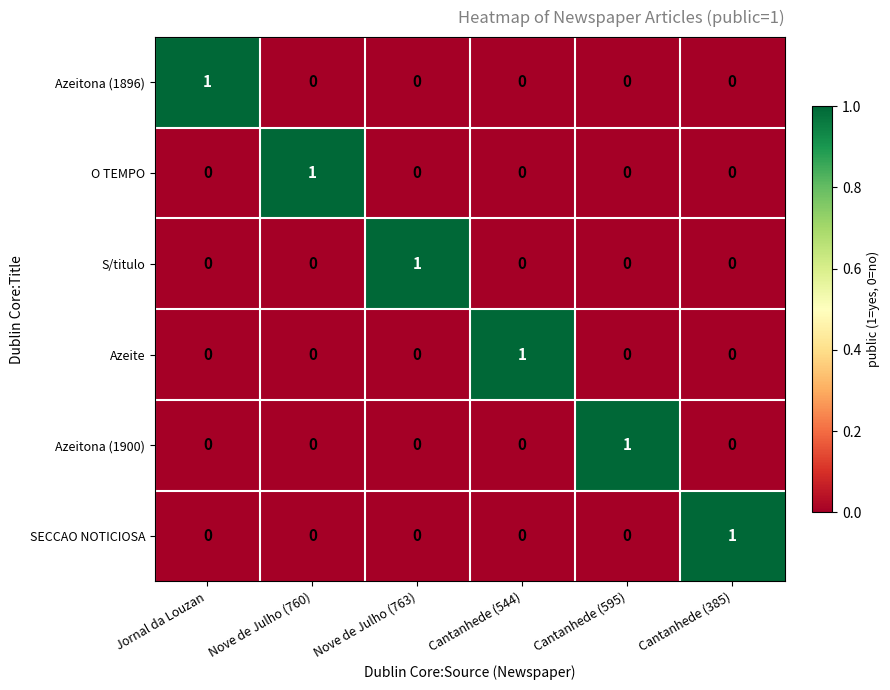

Count the S/titulo values in the range 0 to 1.

6